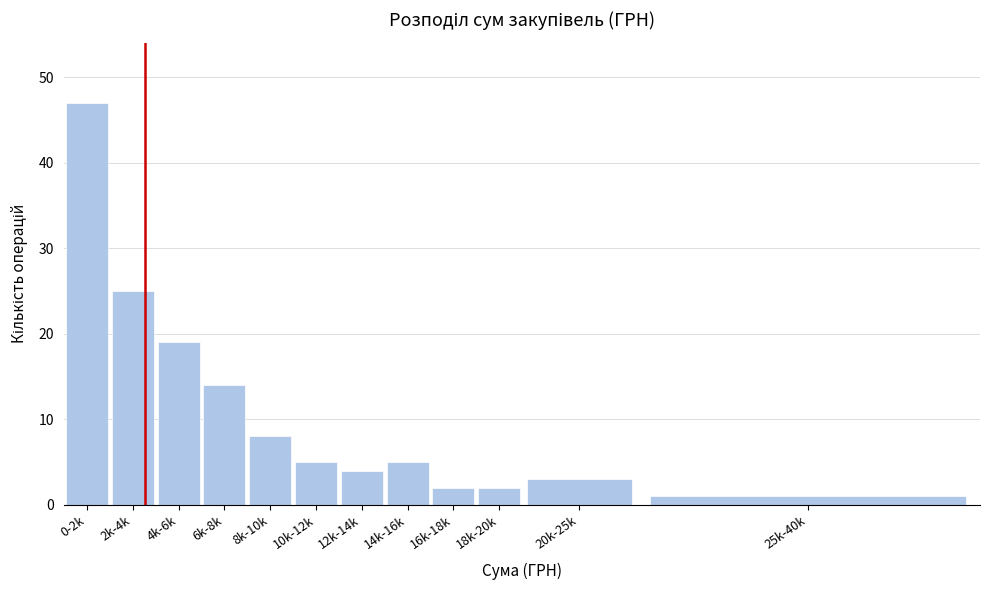

Reading left to right, list all the values displayed in this chart.

47	25	19	14	8	5	4	5	2	2	3	1